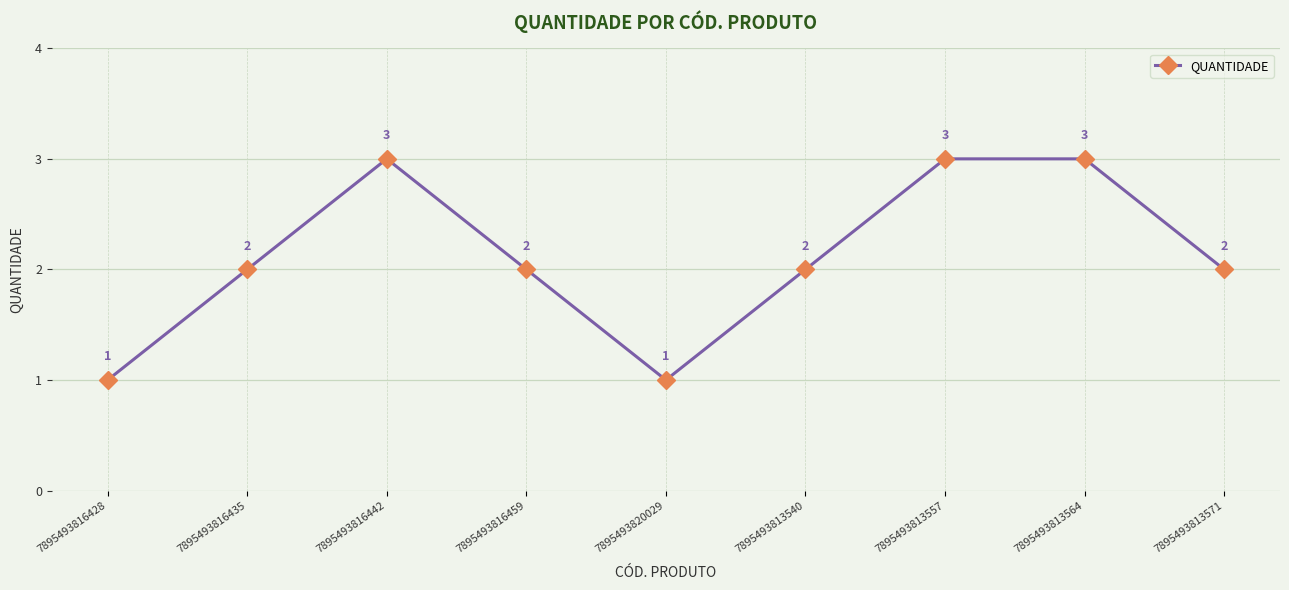

Is this an area chart (filled region under the line)?

No